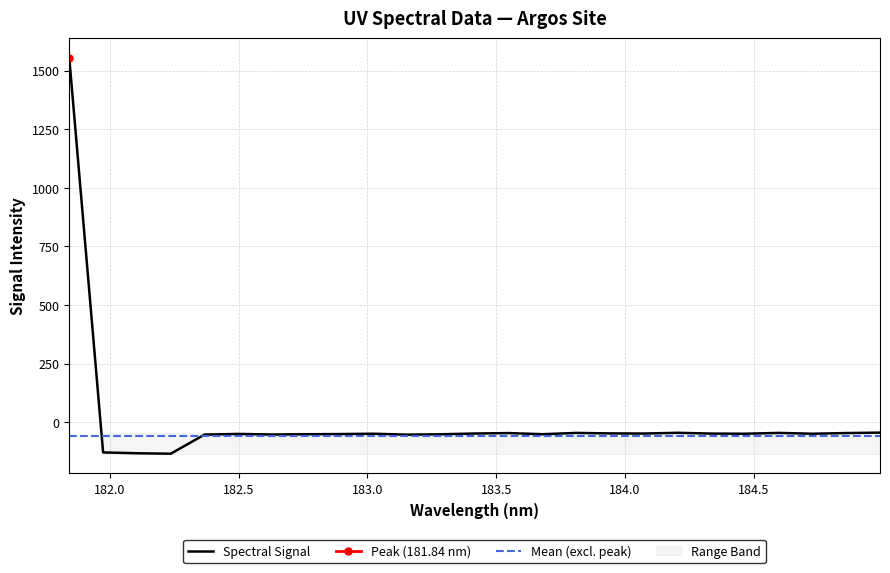

What is the difference between the second highest and second lowest values?

88.0